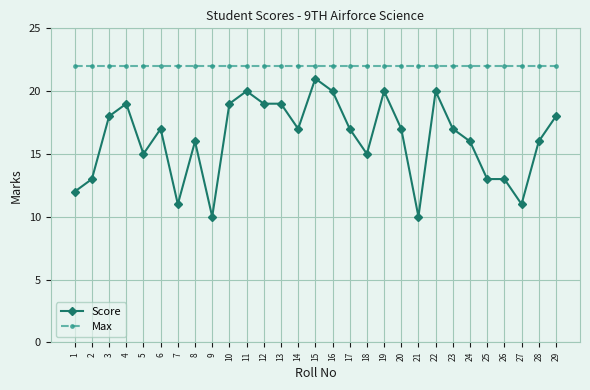

Does the chart display data point markers on the line(s)?

Yes